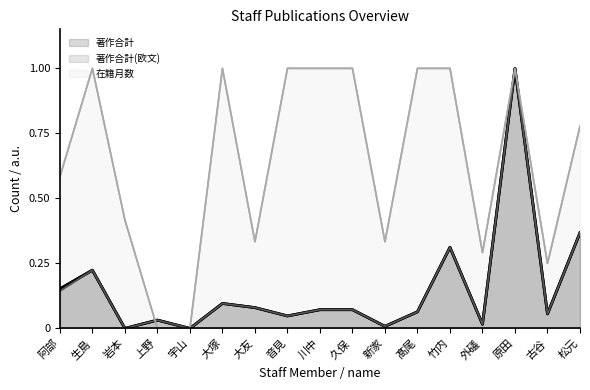

How many positive values does the 在籍月数 series have?

15